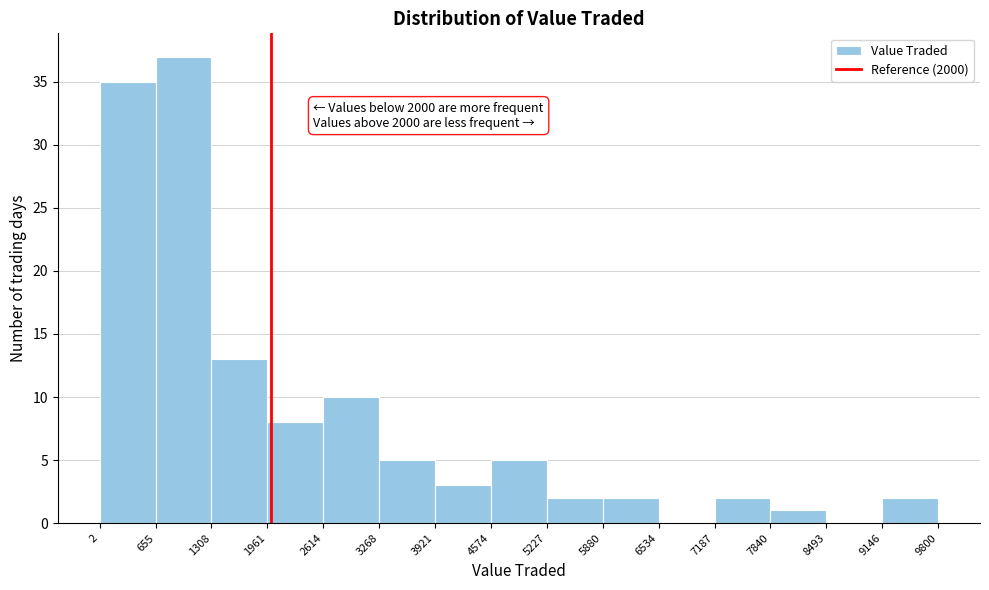

Over which range of the x-axis is the bar tallest?

655 to 1308